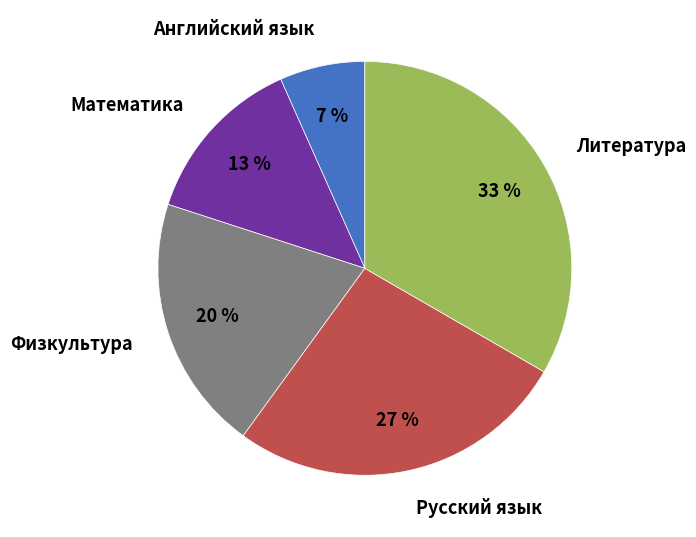

Is there a majority slice in this chart?

No